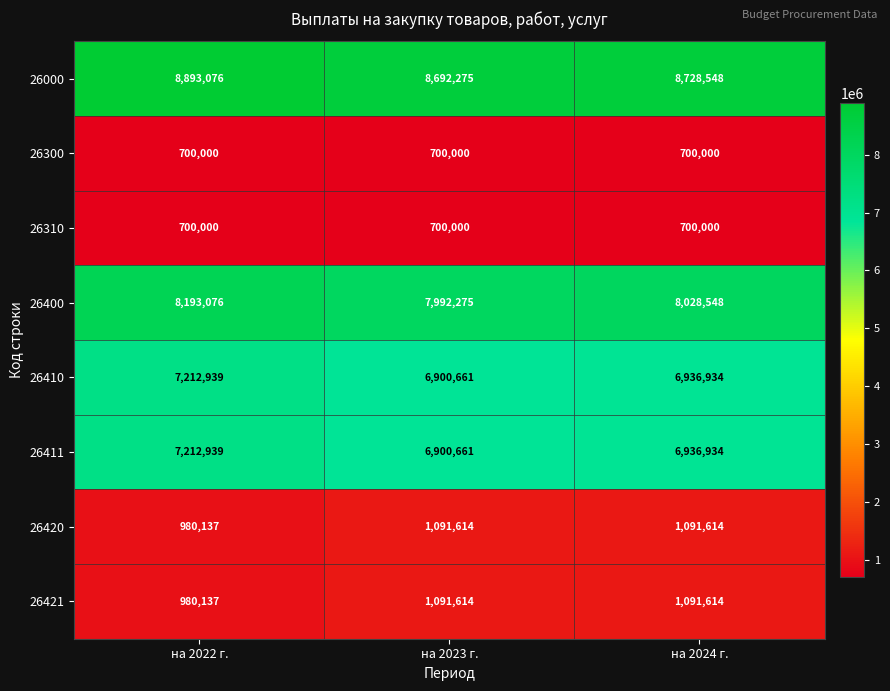

What is the difference between the highest and lowest values at на 2023 г.?

7992275